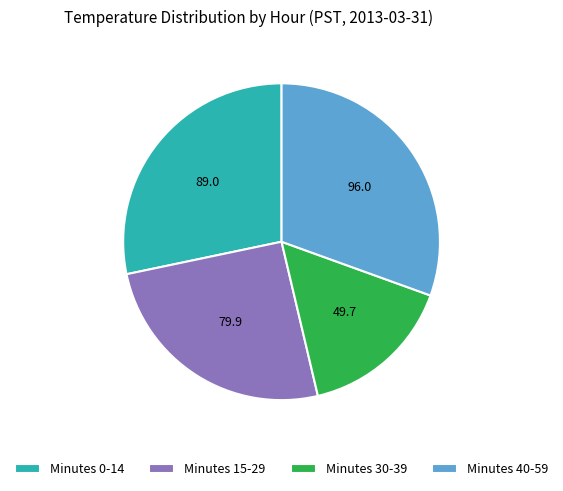

Is there a majority slice in this chart?

No